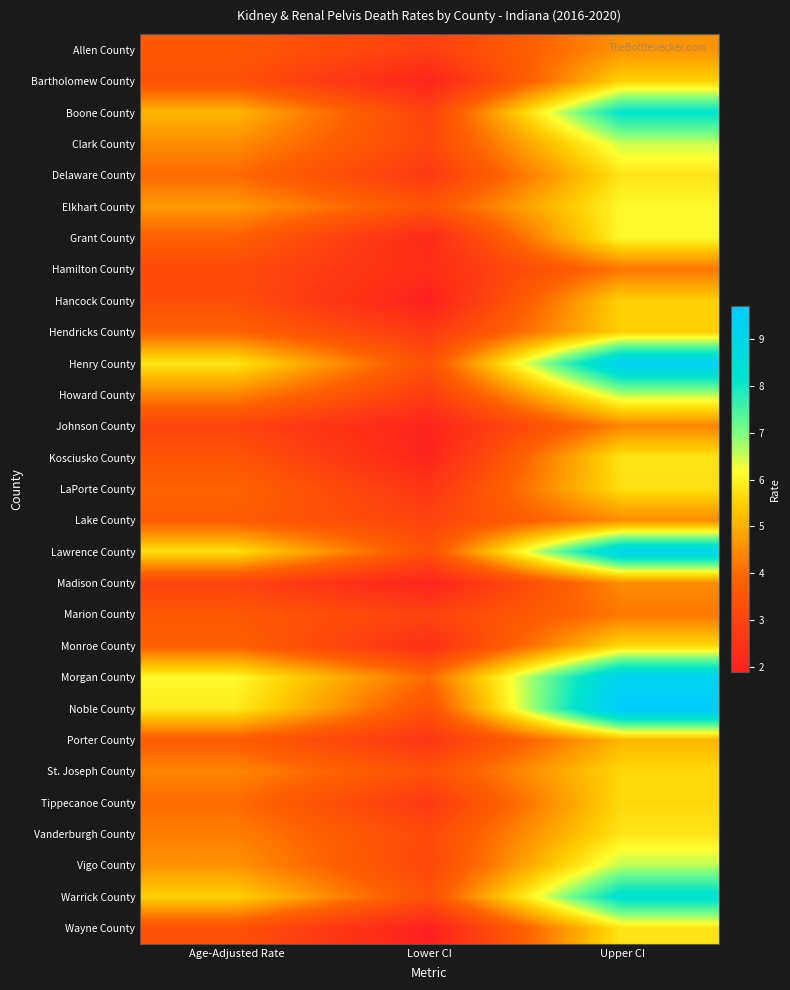

Reading left to right, what are all the values shown in this chart?

Allen County: Age-Adjusted Rate=3.6	Lower CI=2.9	Upper CI=4.6
Bartholomew County: Age-Adjusted Rate=3.4	Lower CI=2.0	Upper CI=5.5
Boone County: Age-Adjusted Rate=5.1	Lower CI=3.0	Upper CI=8.2
Clark County: Age-Adjusted Rate=4.5	Lower CI=3.1	Upper CI=6.5
Delaware County: Age-Adjusted Rate=4.0	Lower CI=2.7	Upper CI=5.8
Elkhart County: Age-Adjusted Rate=4.7	Lower CI=3.5	Upper CI=6.1
Grant County: Age-Adjusted Rate=3.8	Lower CI=2.2	Upper CI=6.1
Hamilton County: Age-Adjusted Rate=3.2	Lower CI=2.3	Upper CI=4.2
Hancock County: Age-Adjusted Rate=3.3	Lower CI=1.9	Upper CI=5.5
Hendricks County: Age-Adjusted Rate=3.9	Lower CI=2.7	Upper CI=5.5
Henry County: Age-Adjusted Rate=5.8	Lower CI=3.4	Upper CI=9.3
Howard County: Age-Adjusted Rate=4.4	Lower CI=2.8	Upper CI=6.6
Johnson County: Age-Adjusted Rate=3.0	Lower CI=2.0	Upper CI=4.4
Kosciusko County: Age-Adjusted Rate=3.5	Lower CI=2.0	Upper CI=5.8
LaPorte County: Age-Adjusted Rate=3.9	Lower CI=2.6	Upper CI=5.7
Lake County: Age-Adjusted Rate=3.7	Lower CI=3.0	Upper CI=4.5
Lawrence County: Age-Adjusted Rate=5.7	Lower CI=3.4	Upper CI=9.1
Madison County: Age-Adjusted Rate=3.0	Lower CI=2.0	Upper CI=4.5
Marion County: Age-Adjusted Rate=3.6	Lower CI=3.0	Upper CI=4.2
Monroe County: Age-Adjusted Rate=3.8	Lower CI=2.4	Upper CI=5.6
Morgan County: Age-Adjusted Rate=6.1	Lower CI=4.0	Upper CI=9.2
Noble County: Age-Adjusted Rate=5.9	Lower CI=3.4	Upper CI=9.7
Porter County: Age-Adjusted Rate=3.7	Lower CI=2.6	Upper CI=5.1
St. Joseph County: Age-Adjusted Rate=4.4	Lower CI=3.4	Upper CI=5.6
Tippecanoe County: Age-Adjusted Rate=4.0	Lower CI=2.7	Upper CI=5.6
Vanderburgh County: Age-Adjusted Rate=4.3	Lower CI=3.2	Upper CI=5.8
Vigo County: Age-Adjusted Rate=4.6	Lower CI=3.1	Upper CI=6.6
Warrick County: Age-Adjusted Rate=5.5	Lower CI=3.4	Upper CI=8.4
Wayne County: Age-Adjusted Rate=3.4	Lower CI=1.9	Upper CI=5.8